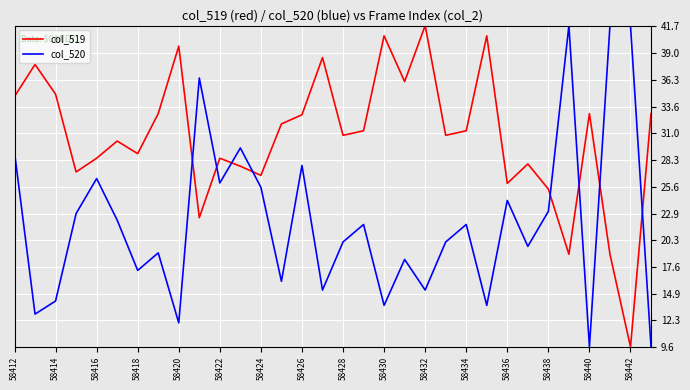

What is the maximum value shown in the chart?

41.7